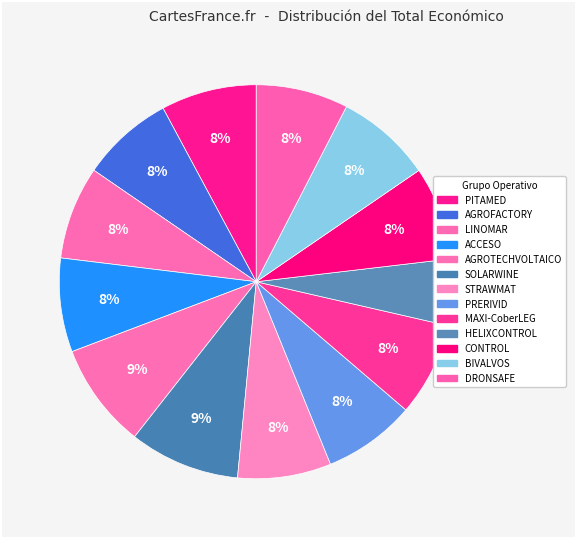

What portion of the pie excludes PRERIVID?

92.4%